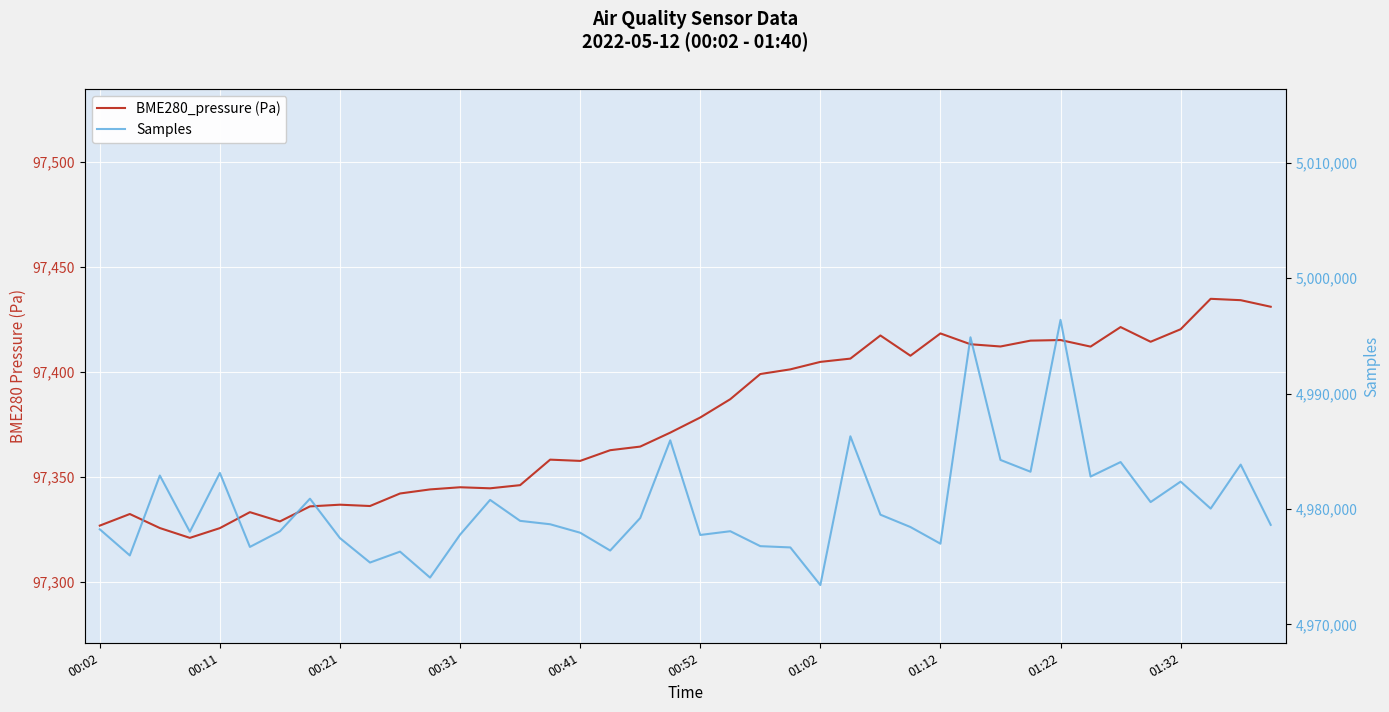

Reading left to right, extract all data points from this chart.

BME280_pressure (Pa): 97326.7	97332.2	97325.6	97320.9	97325.5	97333.1	97328.7	97335.9	97336.7	97336.1	97342.0	97344.0	97345.0	97344.5	97346.0	97358.2	97357.6	97362.7	97364.4	97371.0	97378.2	97387.0	97399.0	97401.2	97404.8	97406.3	97417.3	97407.7	97418.3	97413.2	97412.1	97414.9	97415.2	97412.0	97421.3	97414.3	97420.3	97434.8	97434.2	97431.0
Samples: 4978240.0	4975976.0	4982899.0	4978026.0	4983123.0	4976714.0	4978067.0	4980892.0	4977474.0	4975360.0	4976305.0	4974057.0	4977775.0	4980787.0	4978972.0	4978678.0	4977944.0	4976400.0	4979219.0	4985950.0	4977750.0	4978074.0	4976780.0	4976670.0	4973409.0	4986298.0	4979507.0	4978438.0	4976993.0	4994877.0	4984249.0	4983227.0	4996389.0	4982809.0	4984067.0	4980600.0	4982373.0	4980035.0	4983846.0	4978624.0